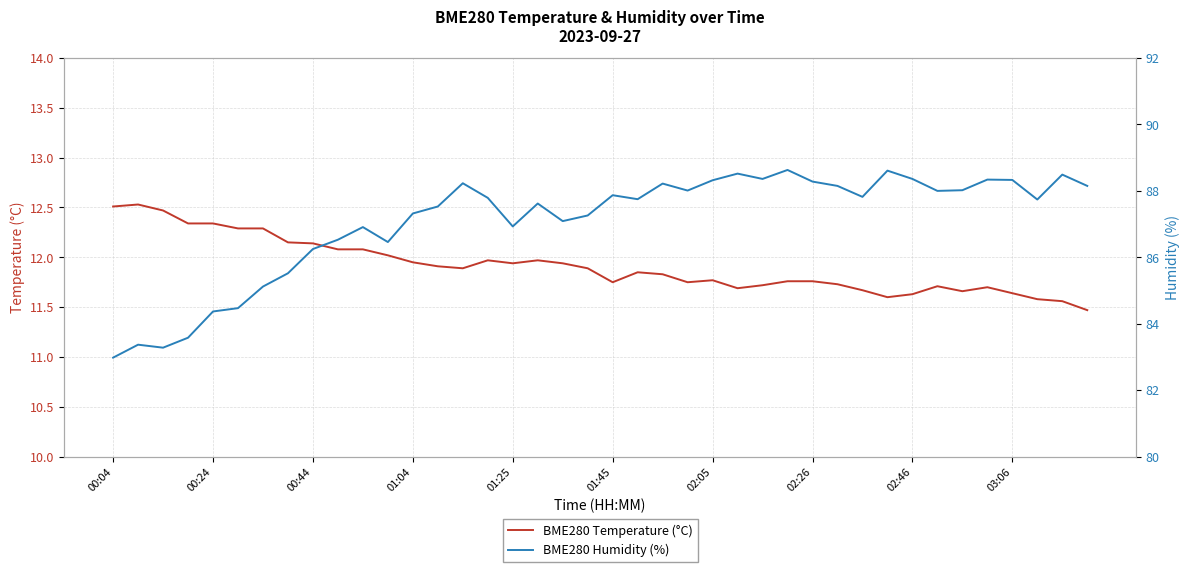

What is the greatest value displayed?

88.6